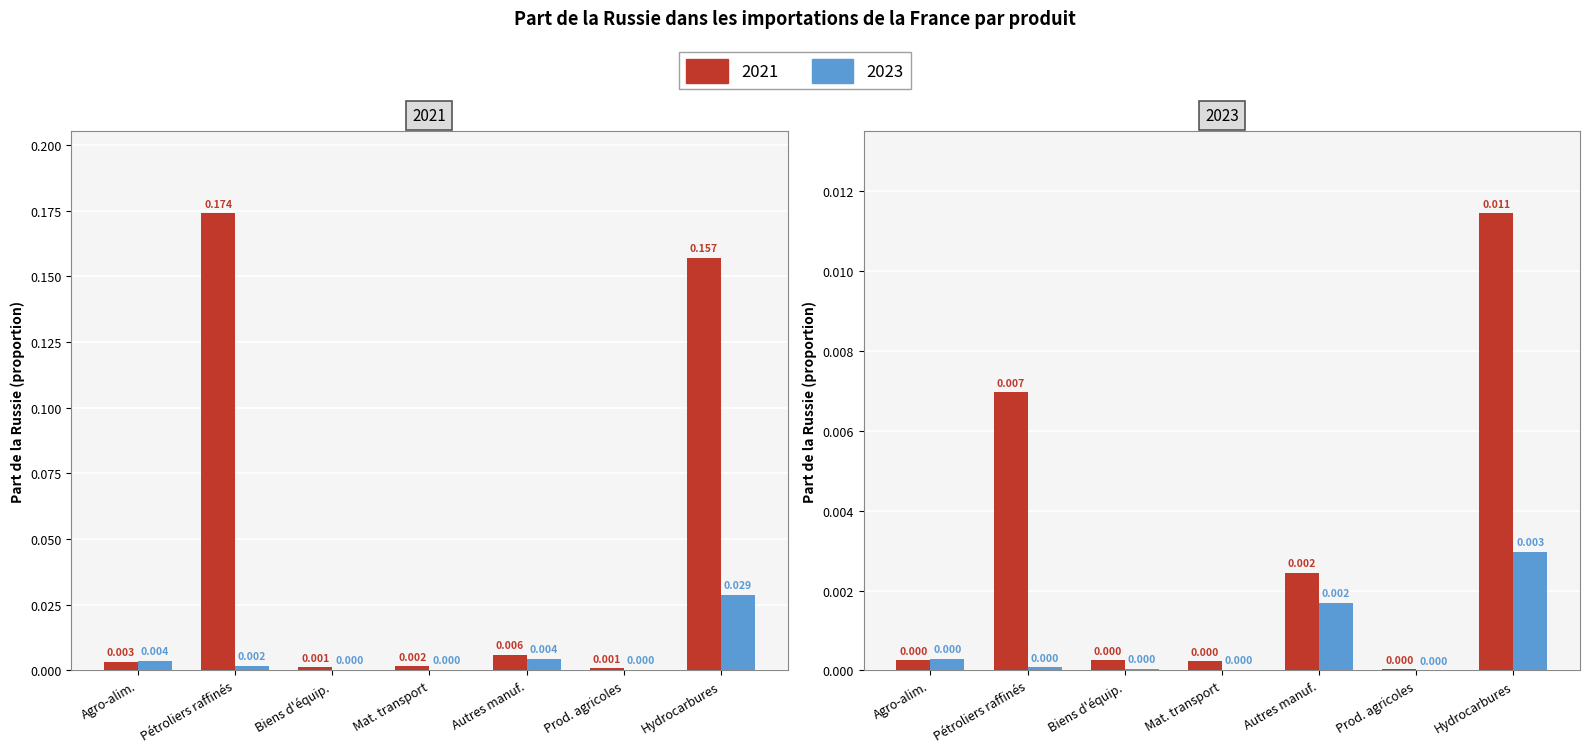

What position from the right is Hydrocarbures?

1